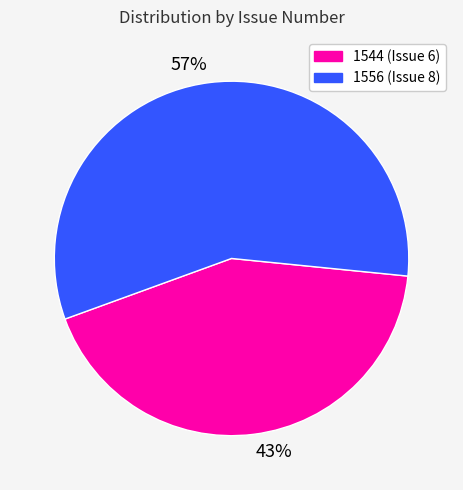

To the nearest percent, what is the difference between the 57% and 43% slice percentages?

14%